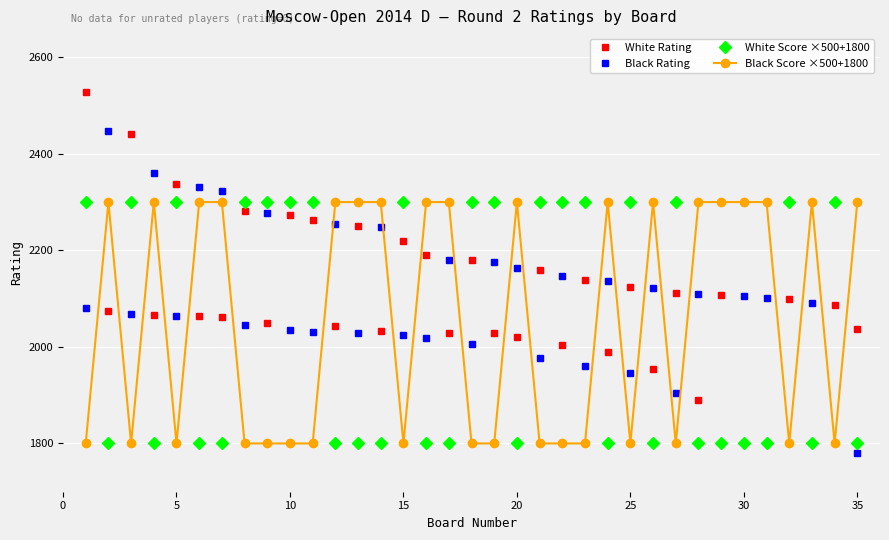

True or false: Black Score ×500+1800 has a value of 3884 at 35.

False